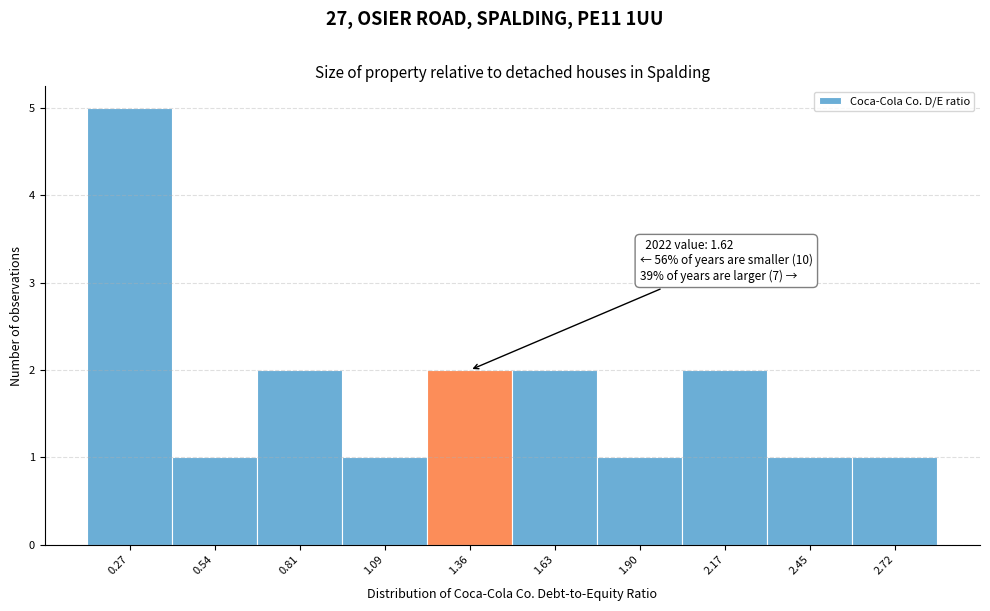

Reading left to right, list all the values displayed in this chart.

5	1	2	1	2	2	1	2	1	1